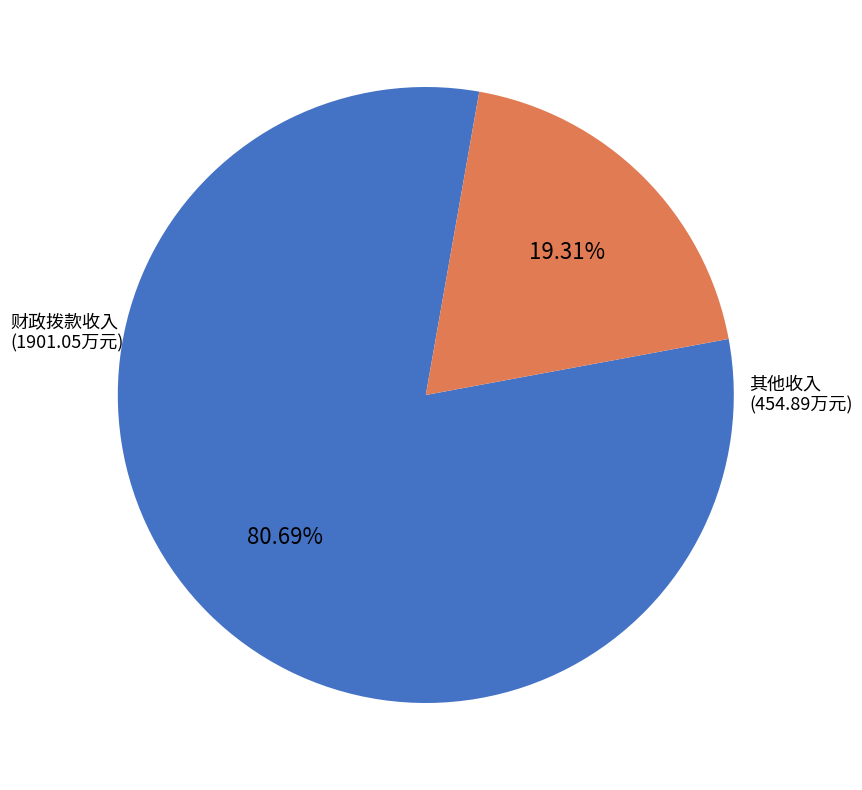

Is there a majority slice in this chart?

Yes